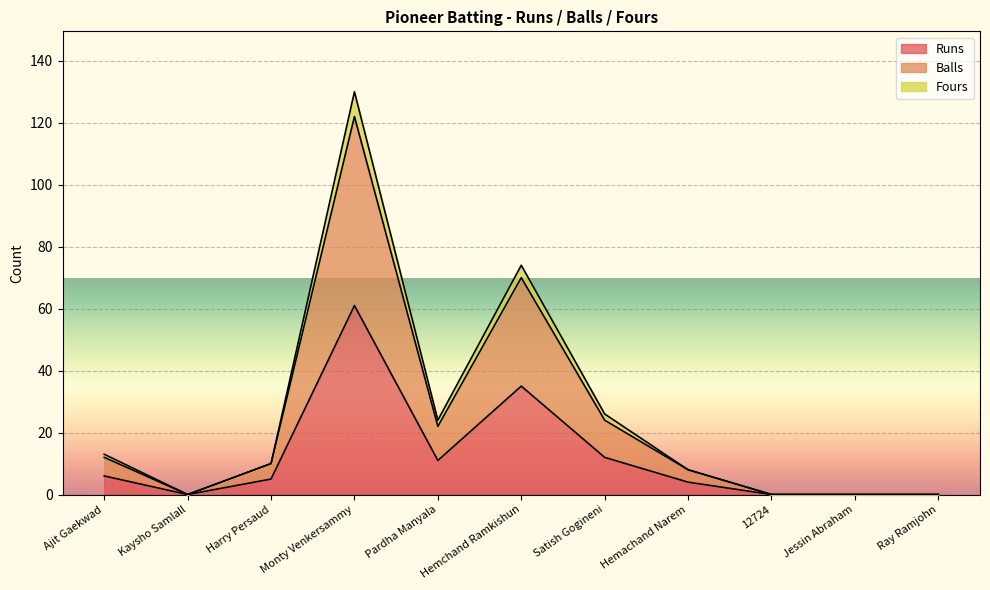

The Runs series shows 32 at Ray Ramjohn. True or false?

False